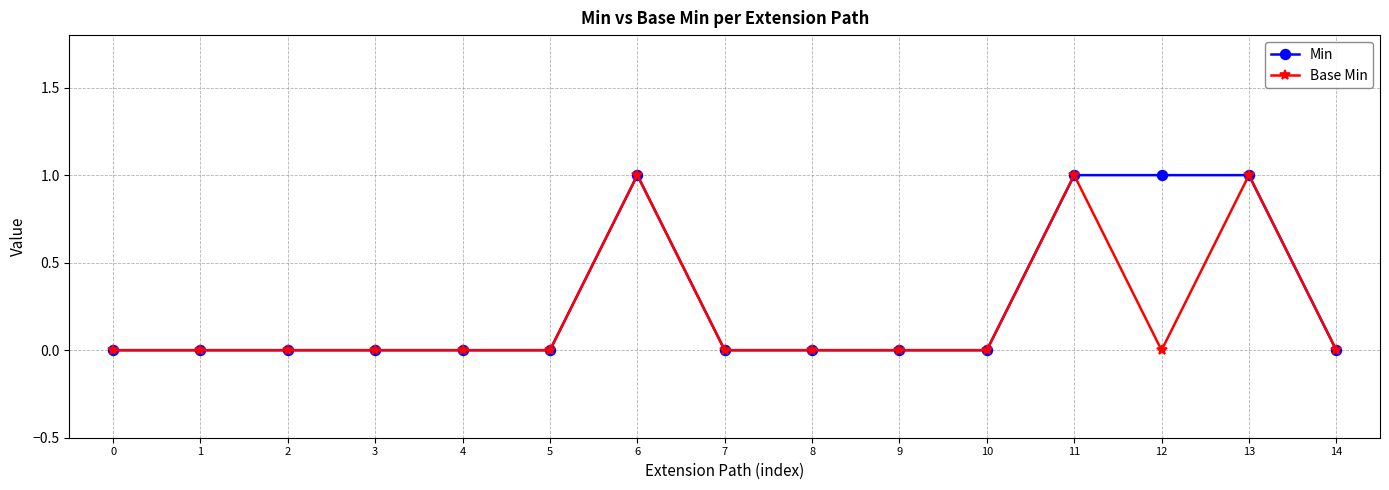

Is the value of Base Min at 13 greater than the value of Min at 0?

Yes